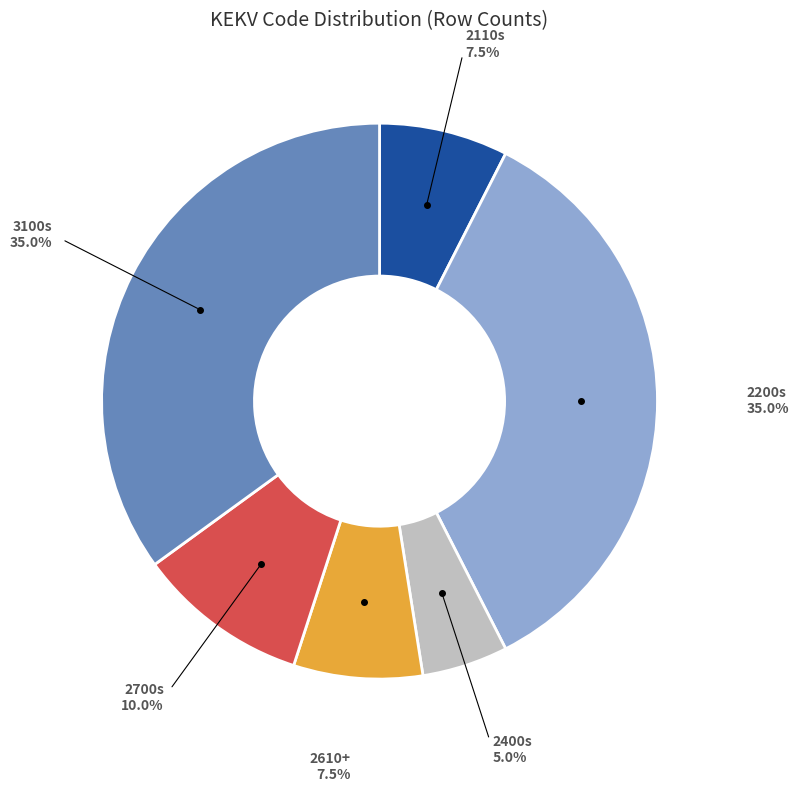

Is there any slice that represents more than half of the pie?

No